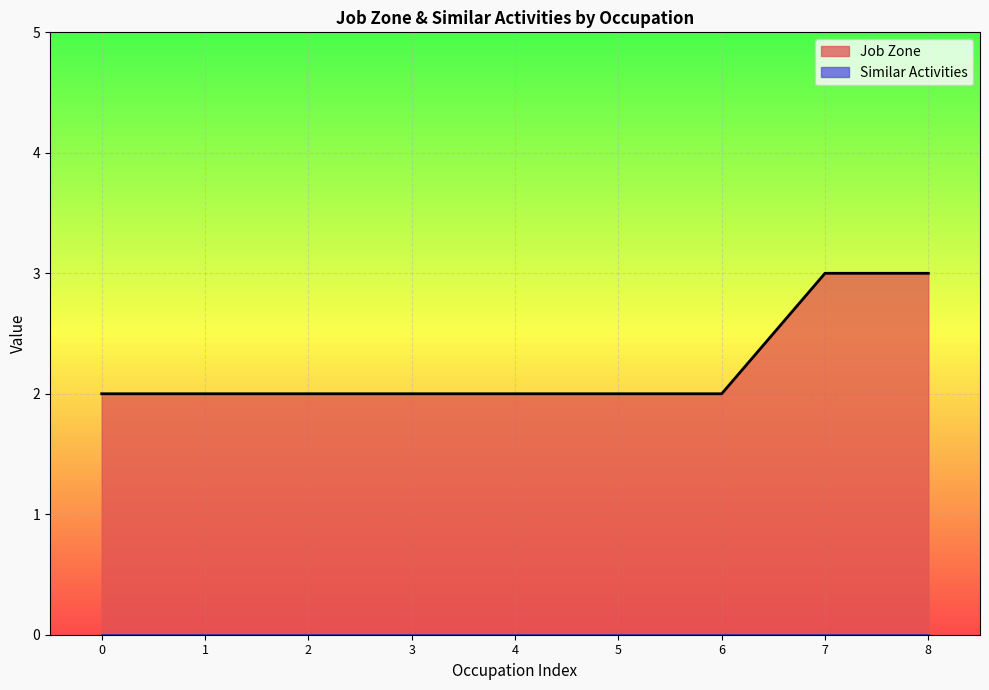

Which series has the widest spread of values?

Job Zone